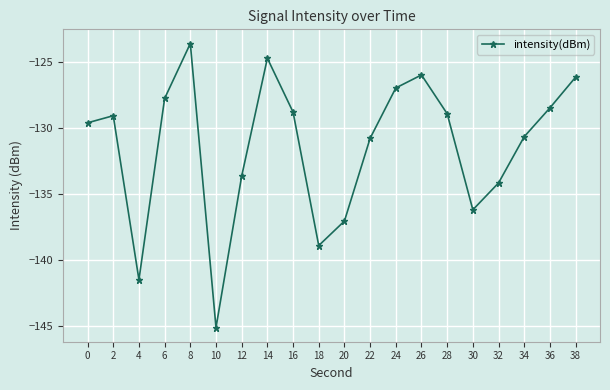

What is the change in value from 20 to 22?

+6.3